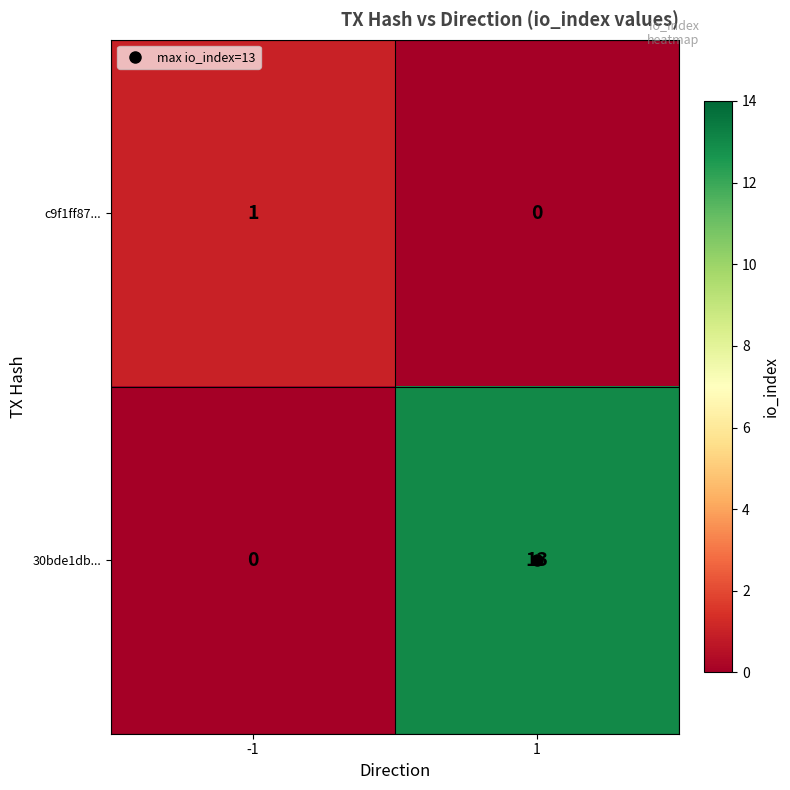

At how many categories does at least one series exceed 5?

1